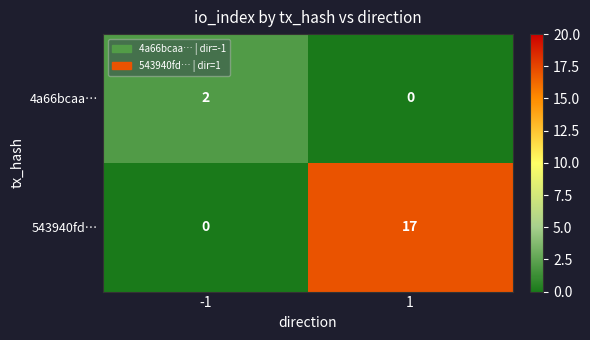

Rank the series by their average value, from highest to lowest.

543940fd…, 4a66bcaa…